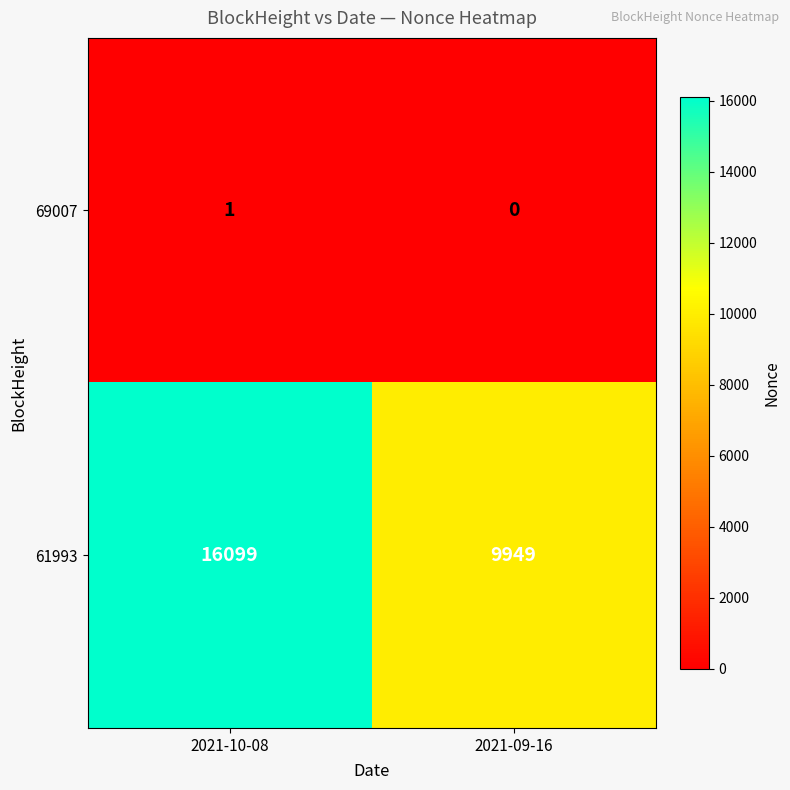

Count the number of data series in this chart.

2